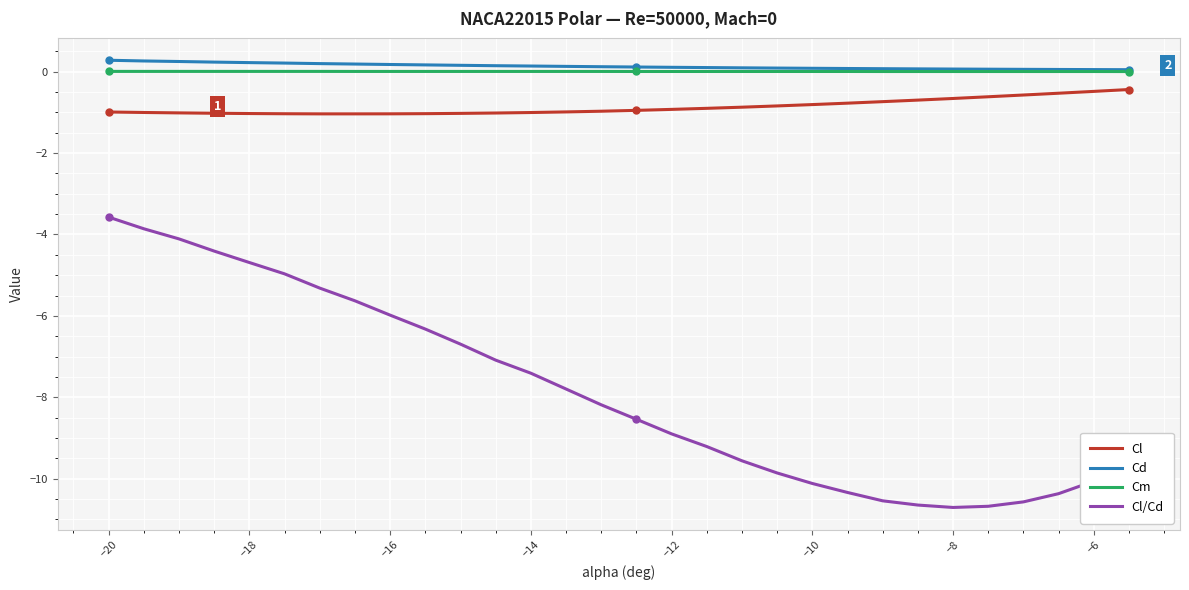

True or false: Cd and Cl/Cd intersect in this chart.

False